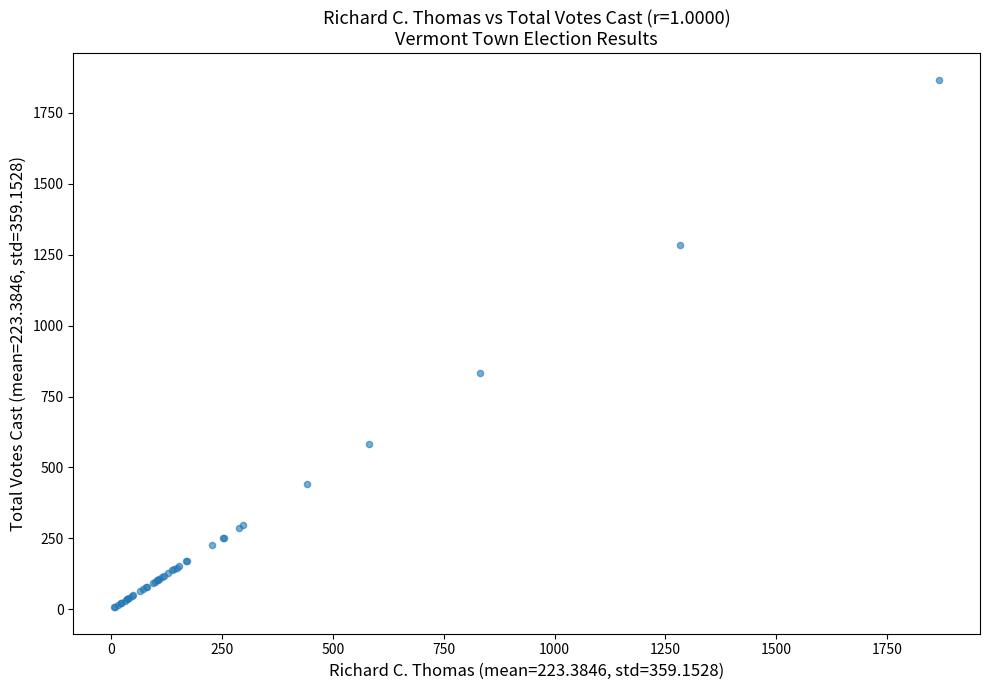

What Y value in the scatter plot is closest to 937?

832